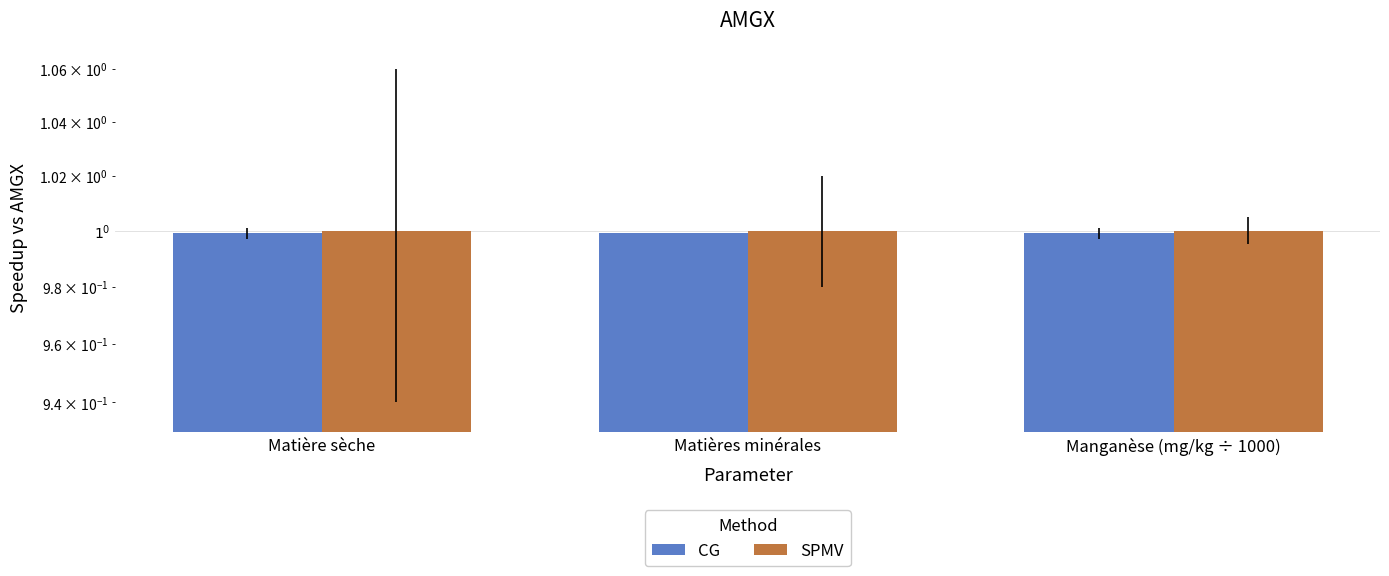

What are all the series names shown in the legend?

CG, SPMV